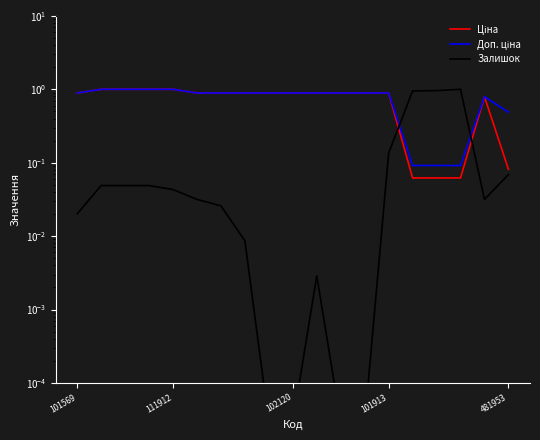

Count the number of categories in the chart.

19